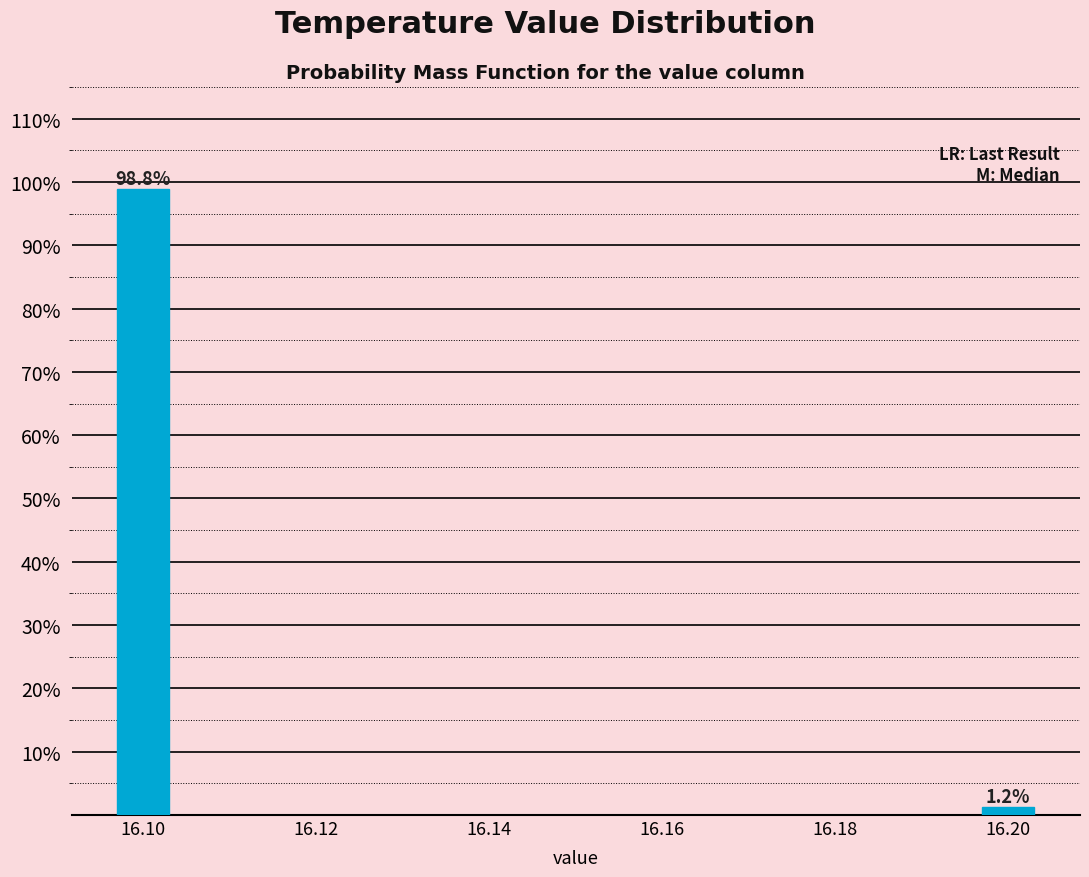

Reading left to right, extract all data points from this chart.

16.10=98.8	16.20=1.2